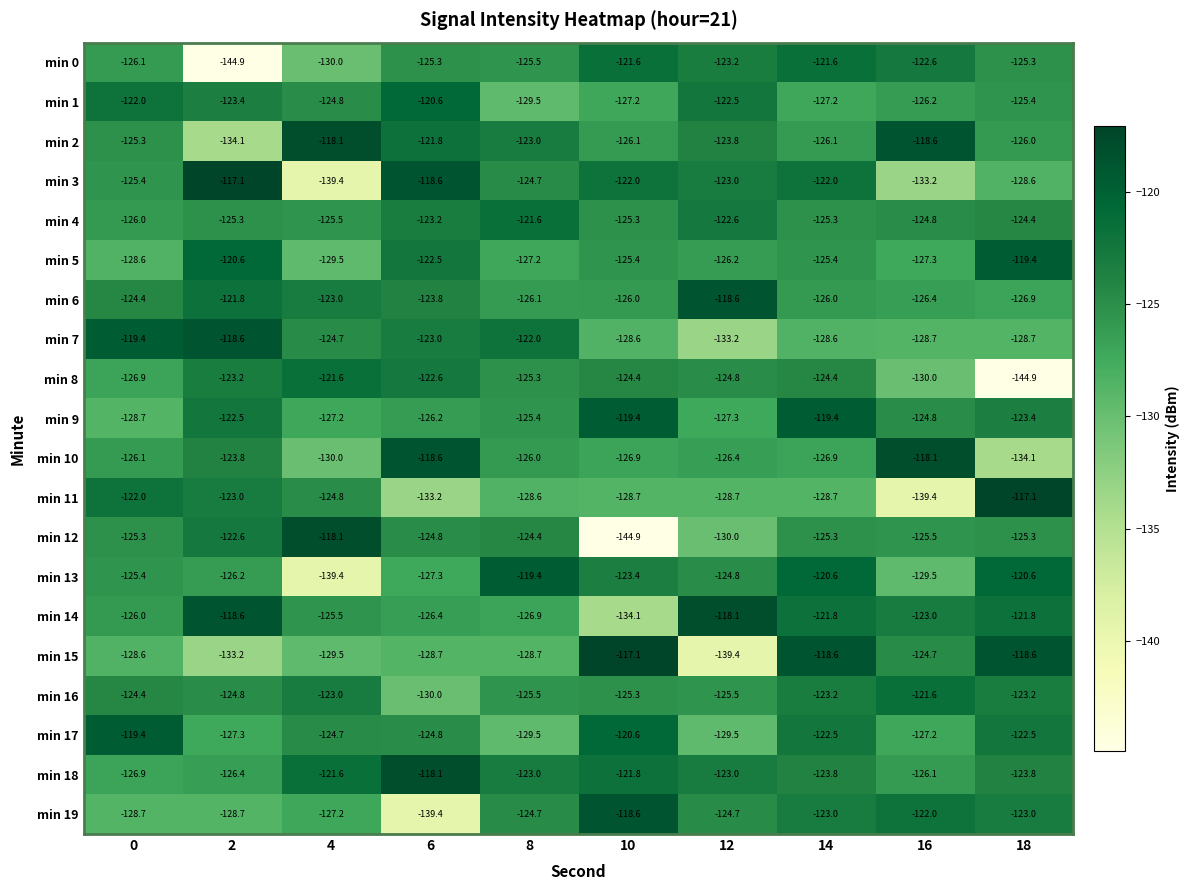

What is the minimum value for min 12?

-144.9